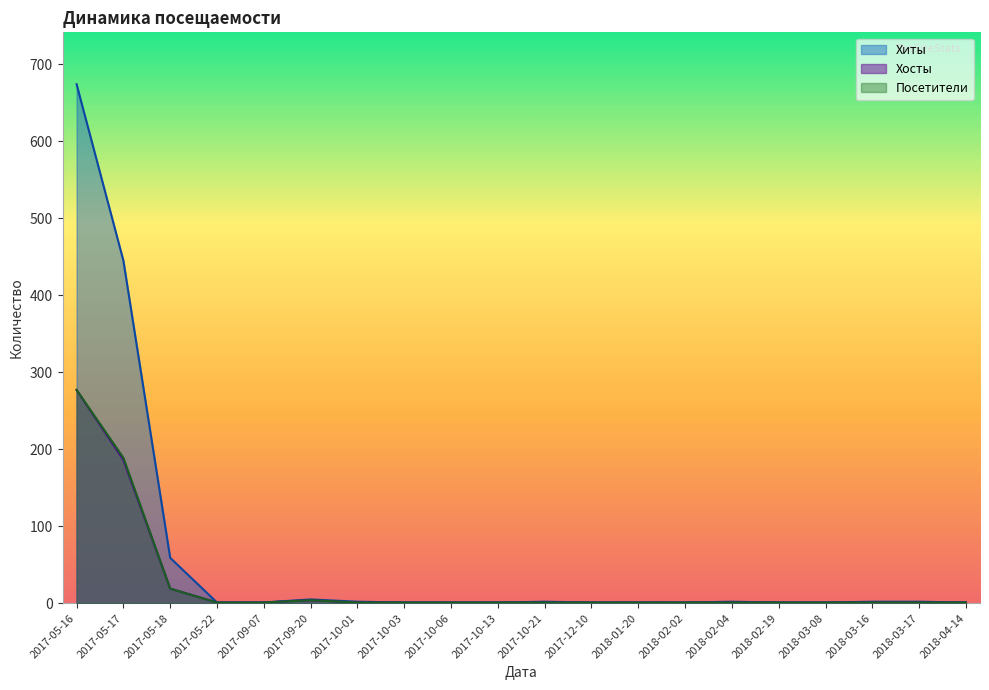

At which label does Посетители reach its minimum?

2017-05-22